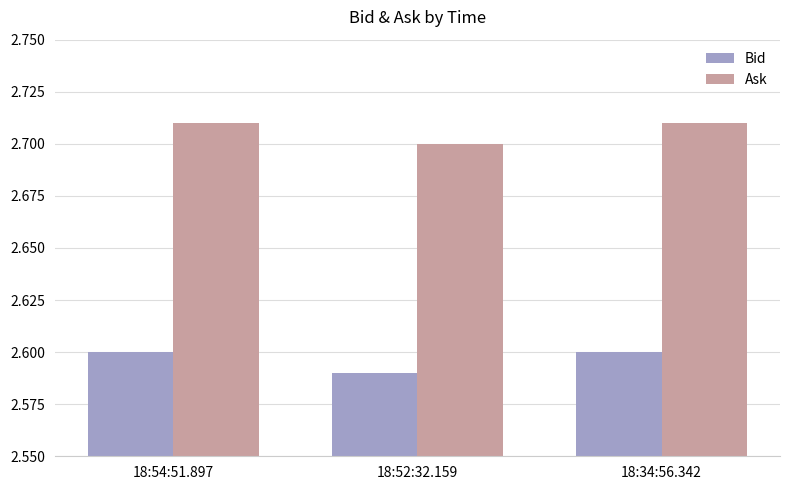

The value of Ask at 18:54:51.897 is 2.7. True or false?

True